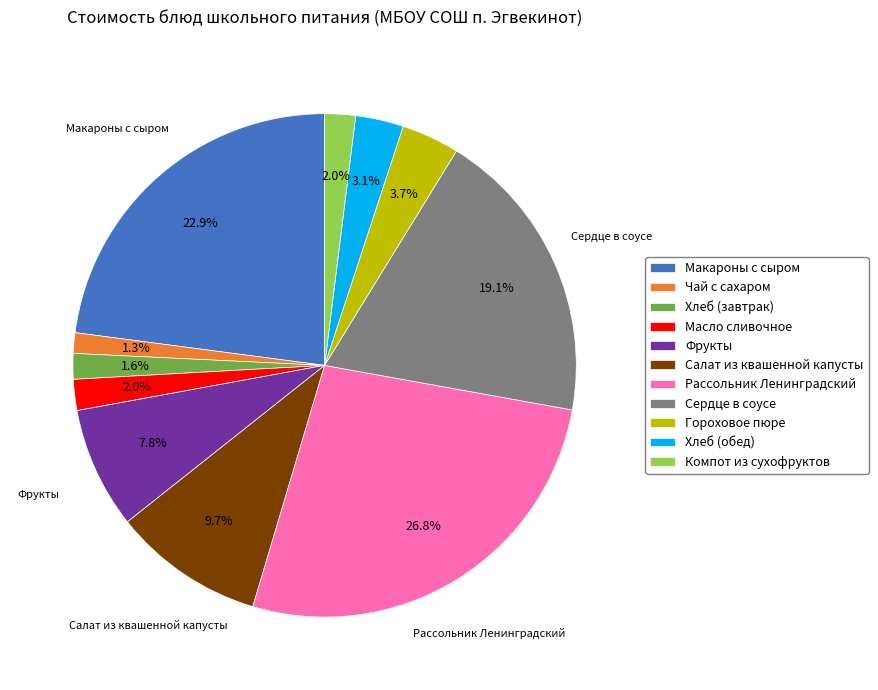

How much of the chart is everything except Фрукты?

92.2%